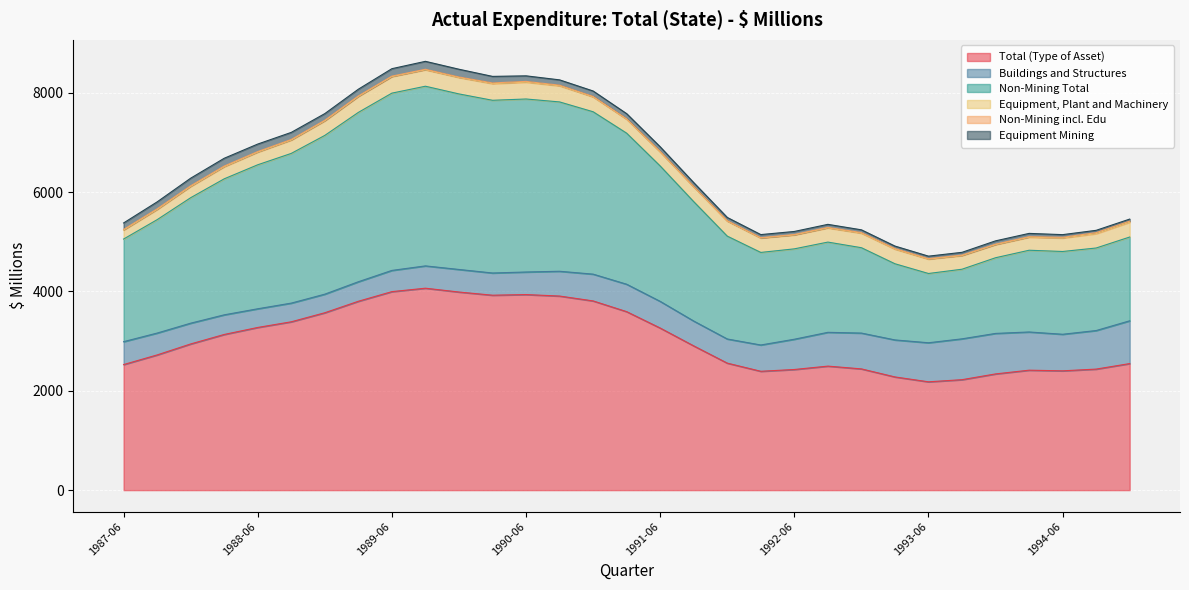

Which series has the largest range (max minus min)?

Non-Mining Total